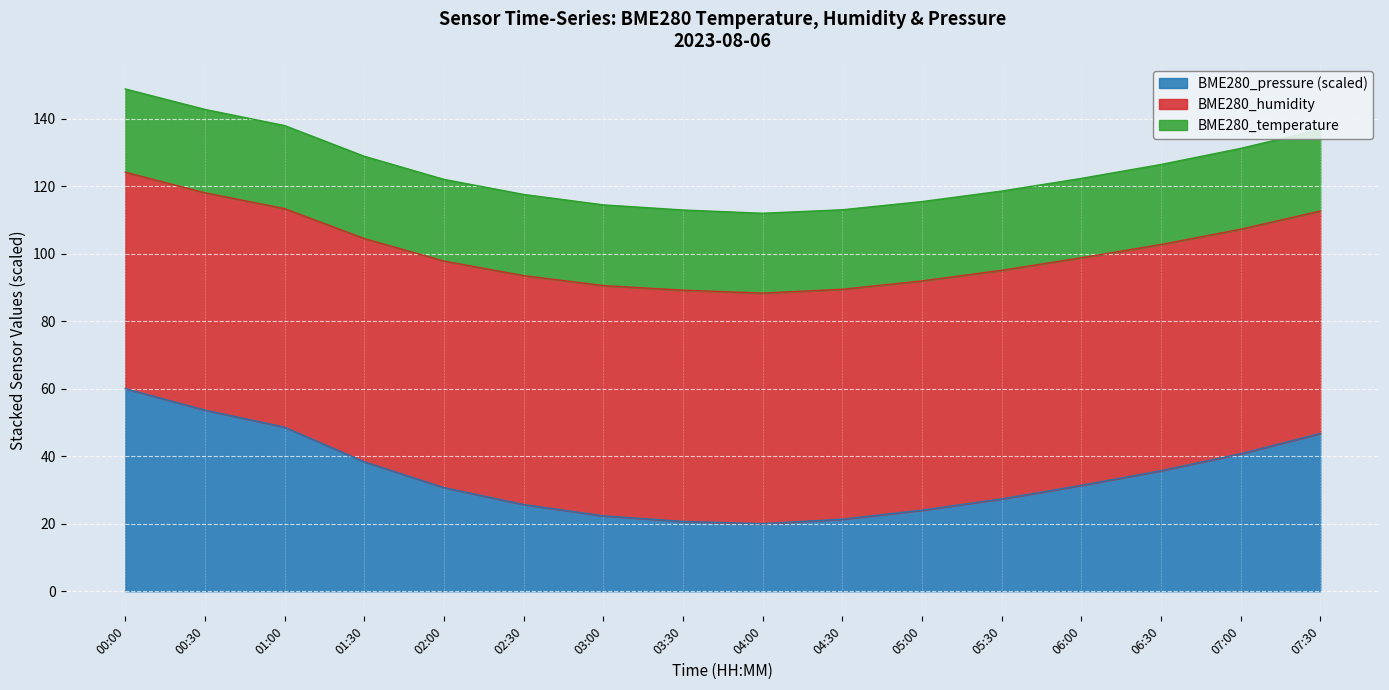

Is it true that BME280_pressure (scaled) equals 28.8 at 03:30?

False